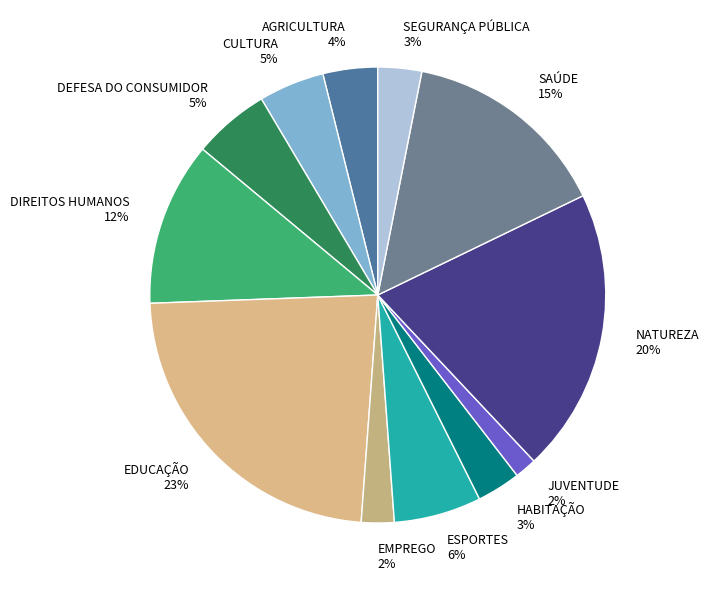

What is the largest slice in the pie chart?

EDUCAÇÃO